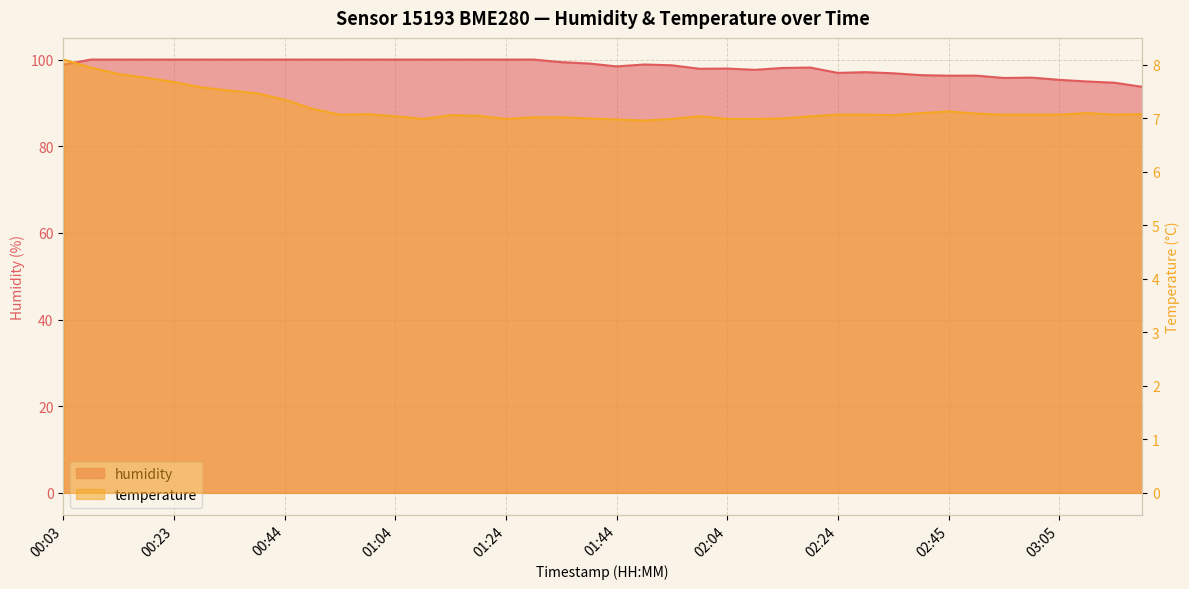

True or false: temperature and humidity cross at least once.

False